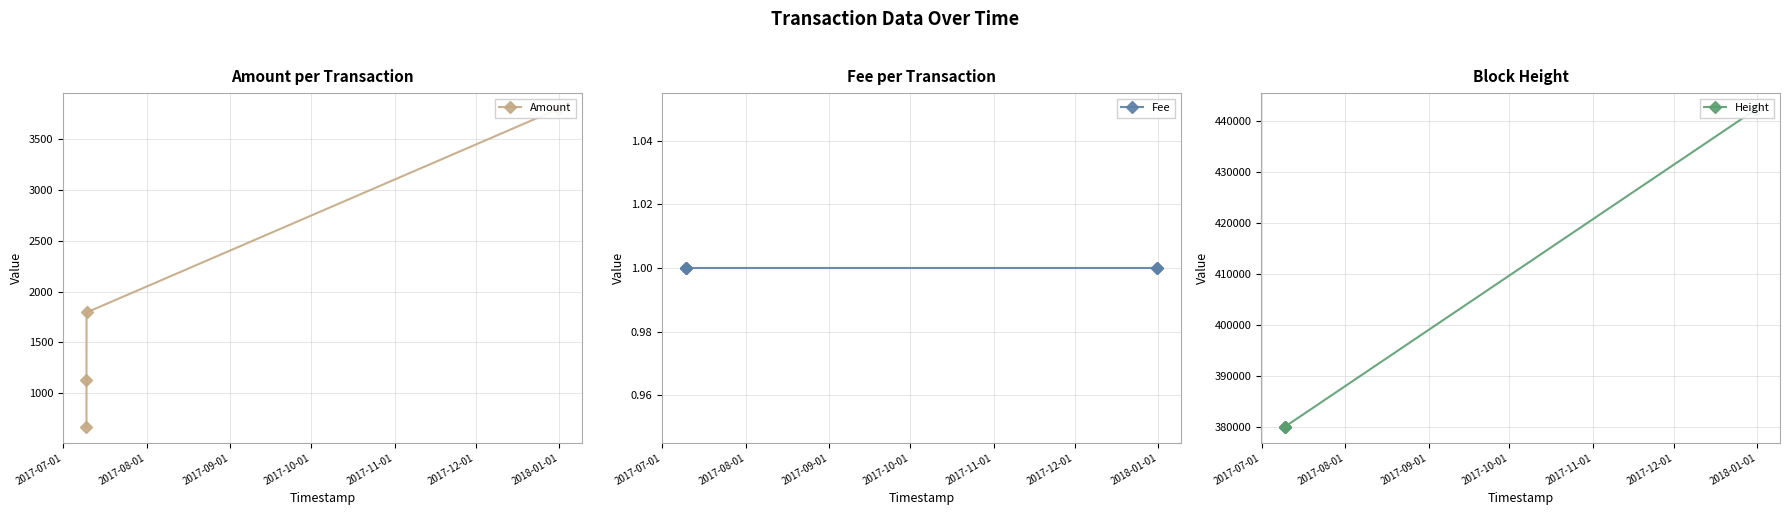

True or false: Height and Fee intersect in this chart.

False